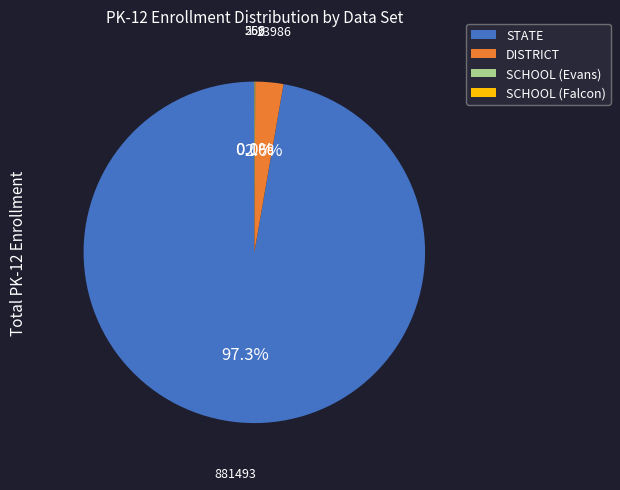

Which slice is the largest?

STATE